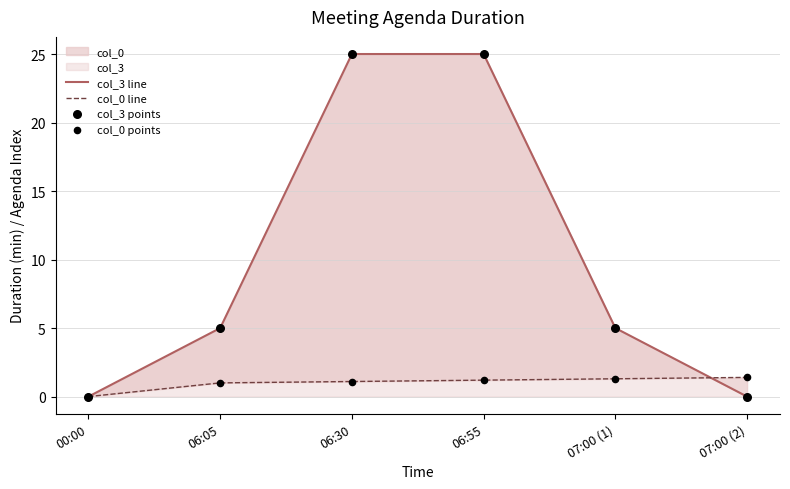

Which series has the largest total across all categories?

col_3 line